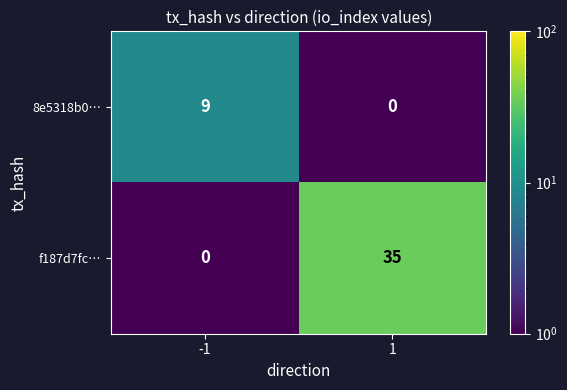

What is the sum of the f187d7fc… values at 1 and -1?

35